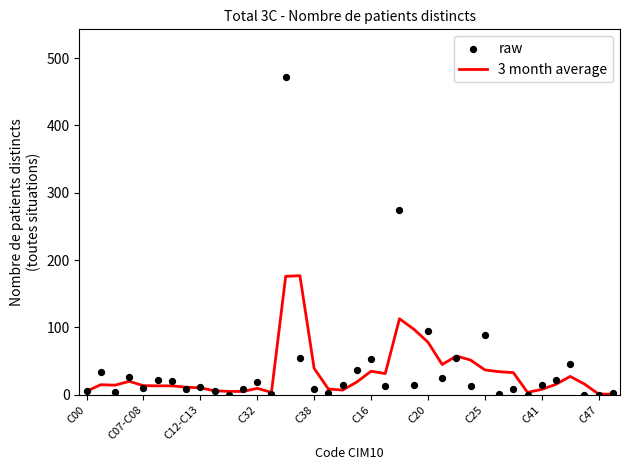

What are all the series names shown in the legend?

3 month average, raw